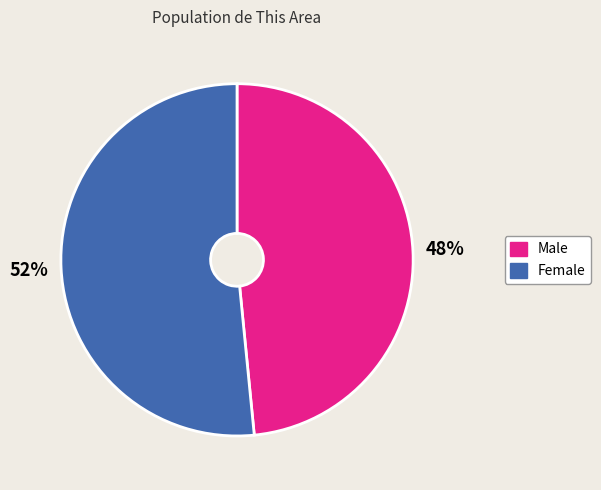

Which category has the biggest portion of the pie?

Female